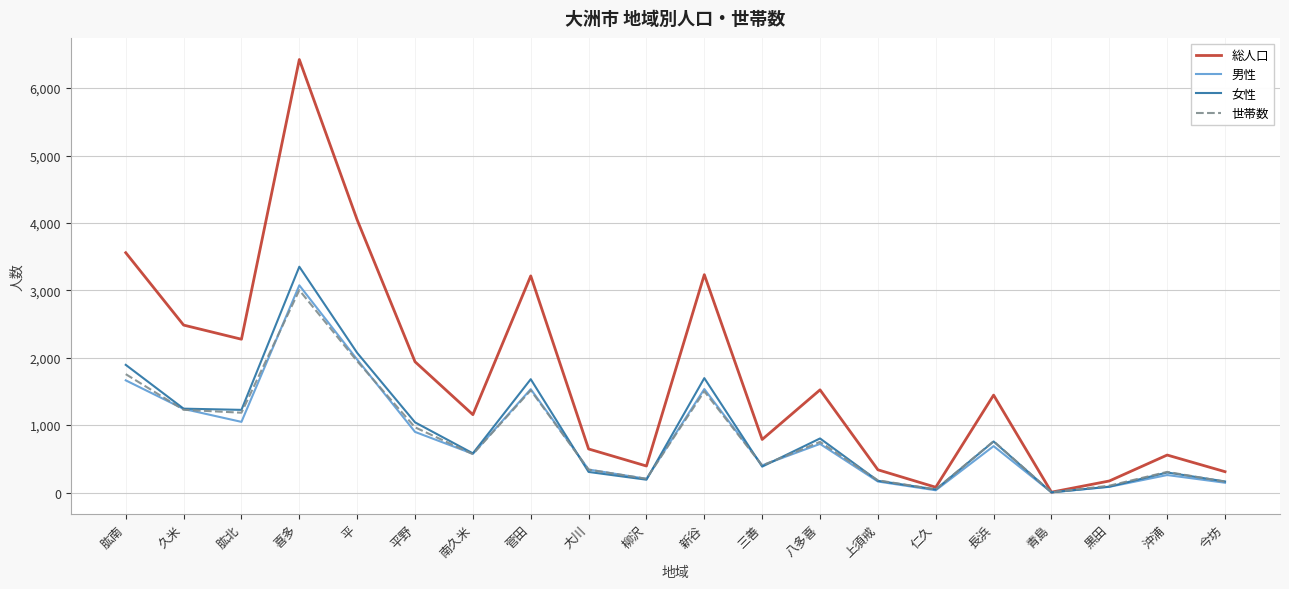

The value of 男性 at 喜多 is 3074. True or false?

True